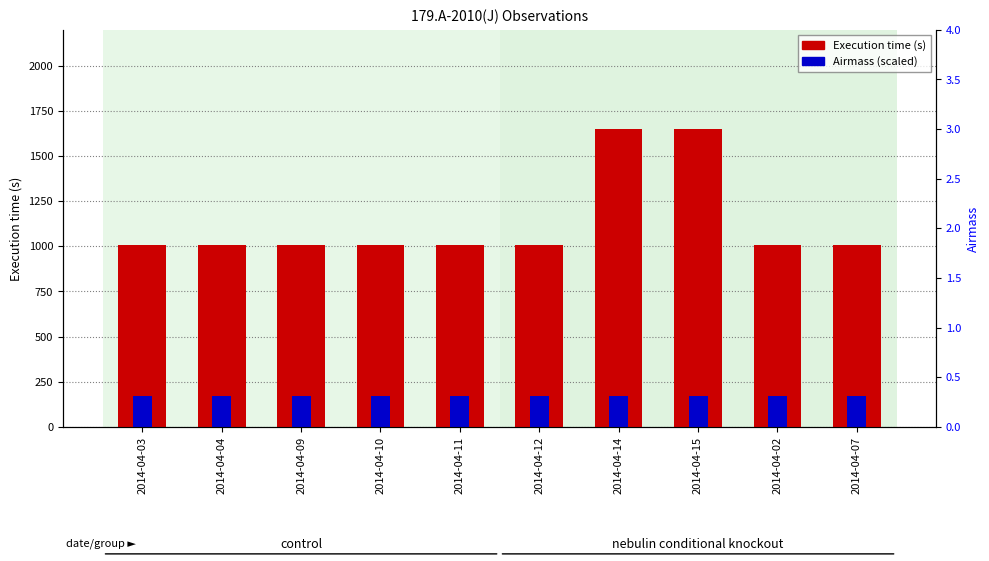

At how many categories does at least one series exceed 1628?

2